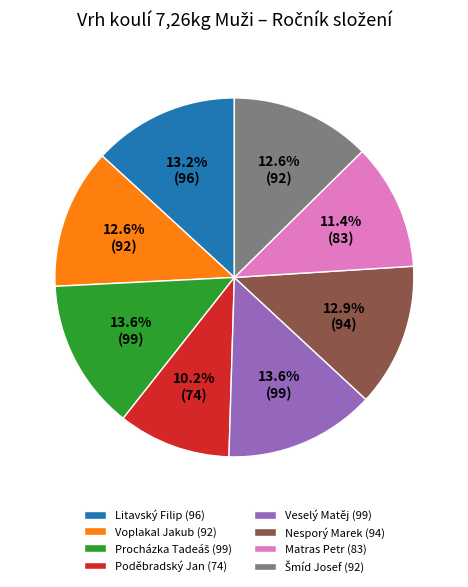

Combined, what portion of the pie is Voplakal Jakub and Nesporý Marek?

25.5%